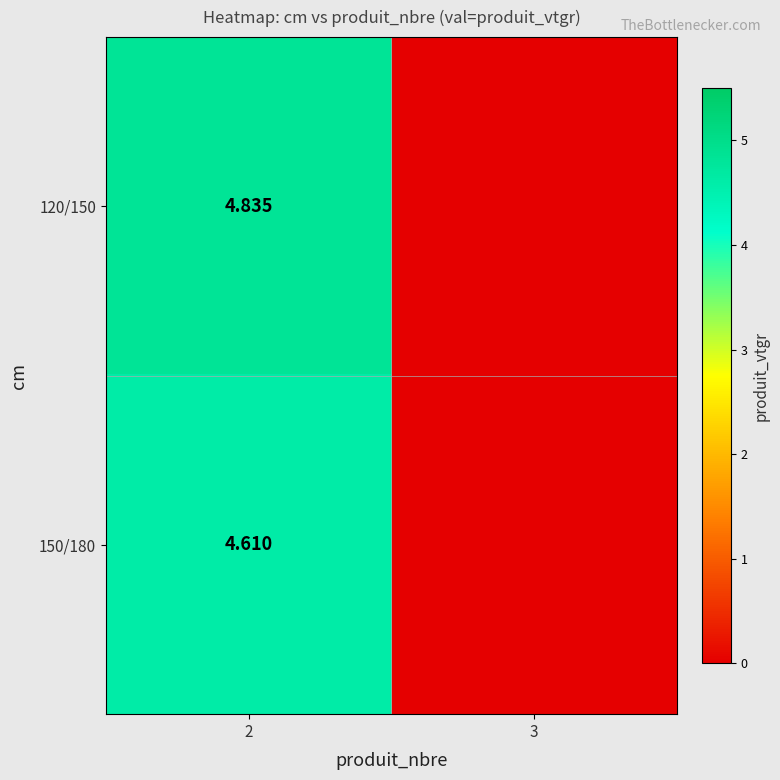

Is the value of 150/180 at 2 greater than the value of 120/150 at 2?

No